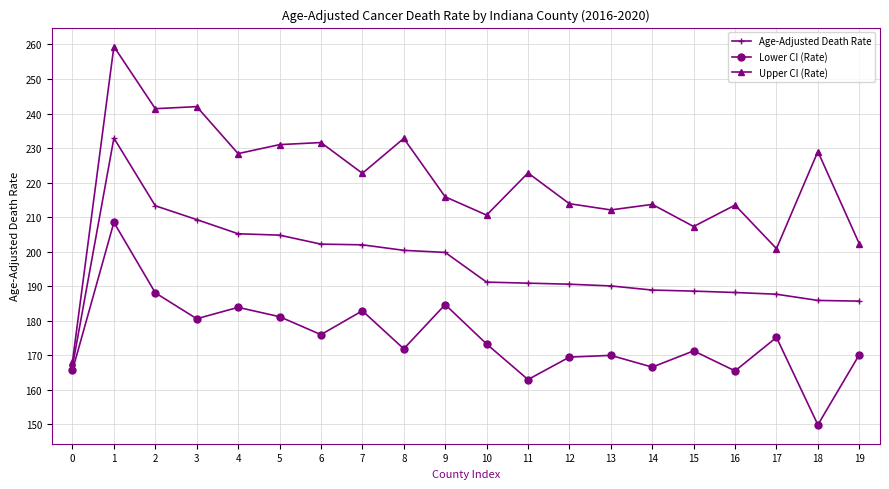

At which label does Upper CI (Rate) first exceed 222?

1